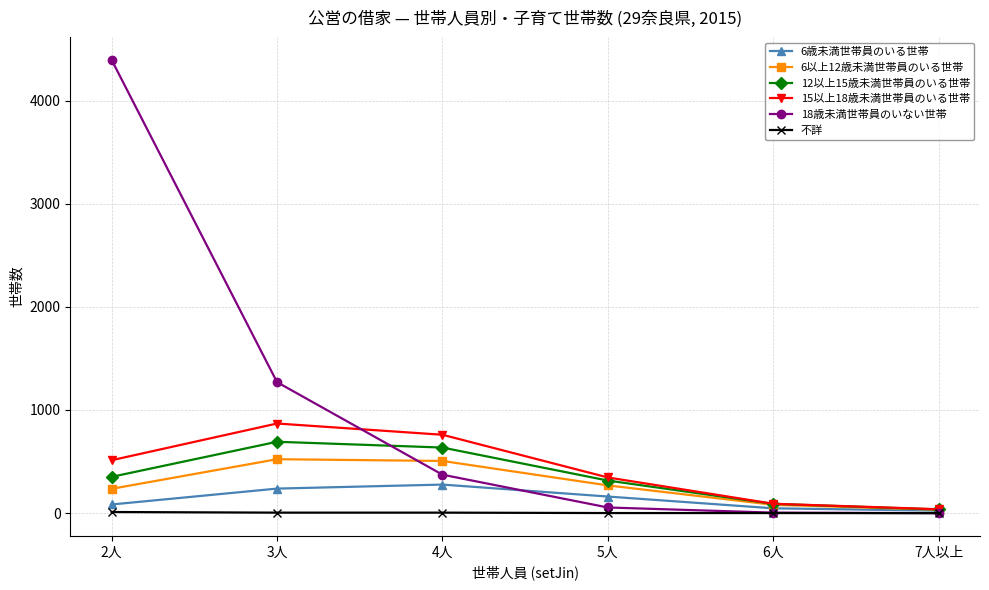

What is the difference between the highest and lowest values at 4人?

755